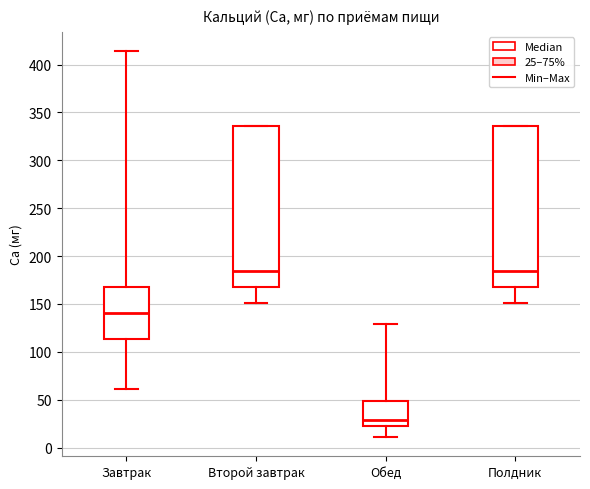

Reading left to right, transcribe this box plot: for each box, give where its median line is, the range the box spans, and where its two whiskers end, as read against the y-axis. The values are not printed on the chart, so give them approximately, as read against the axis.

Завтрак: median 140, box 115 to 170, whiskers 60 to 415
Второй завтрак: median 185, box 170 to 335, whiskers 150 to 335
Обед: median 30, box 20 to 50, whiskers 10 to 130
Полдник: median 185, box 170 to 335, whiskers 150 to 335